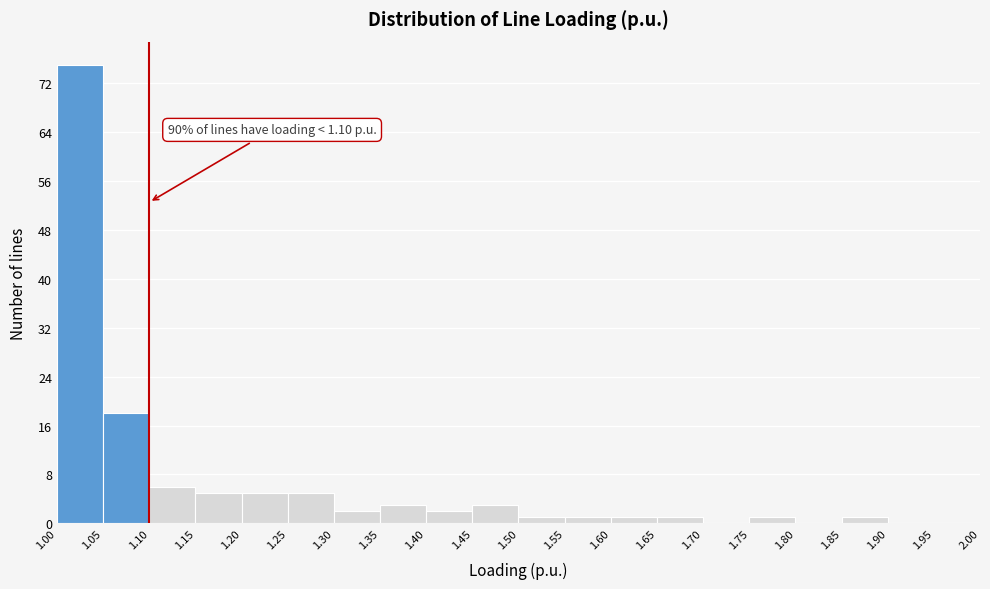

Which range on the x-axis has the tallest bar?

1.00 to 1.05